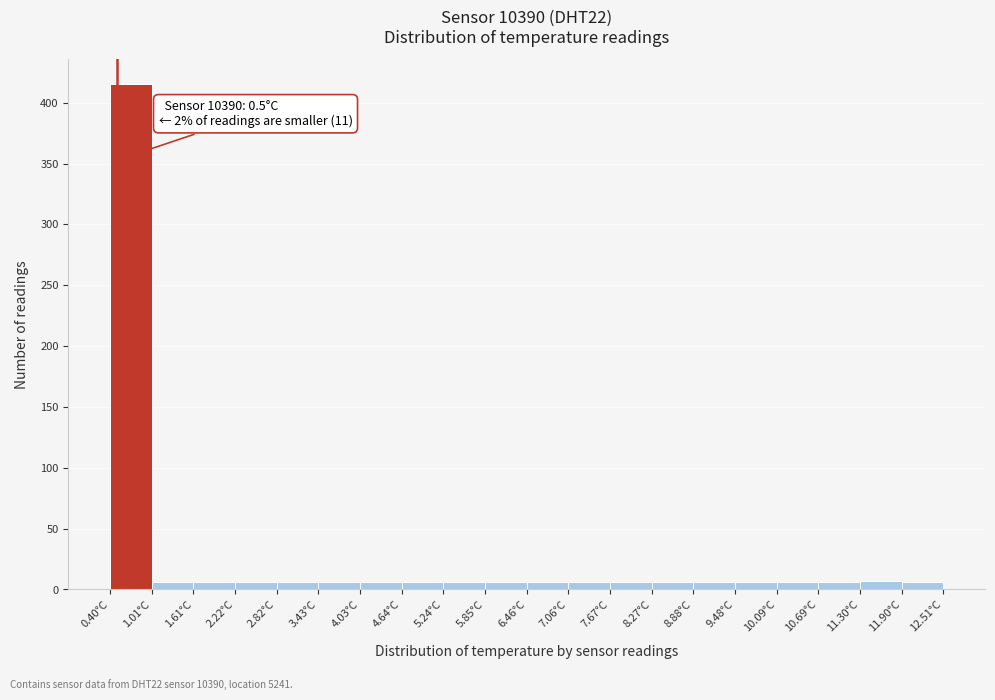

Over which range of the x-axis is the bar tallest?

0.4 to 1.0